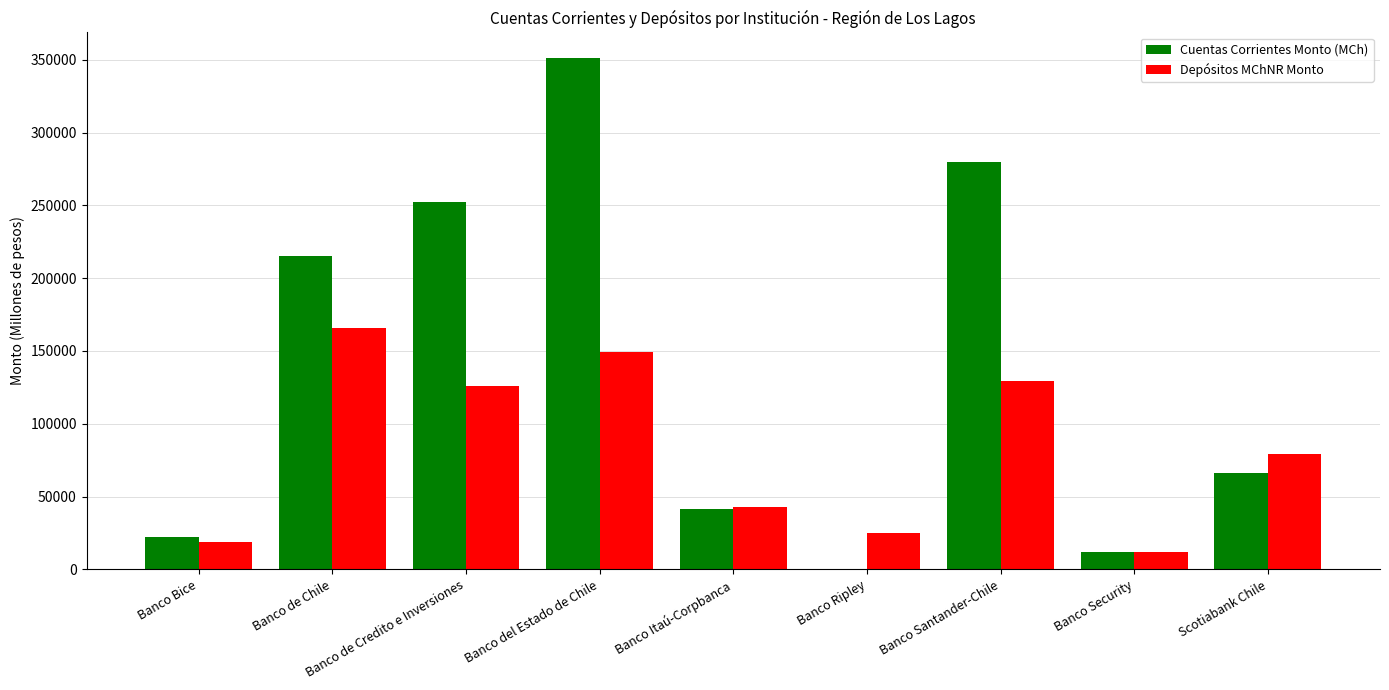

How many values in the Depósitos MChNR Monto series exceed 79115?

5